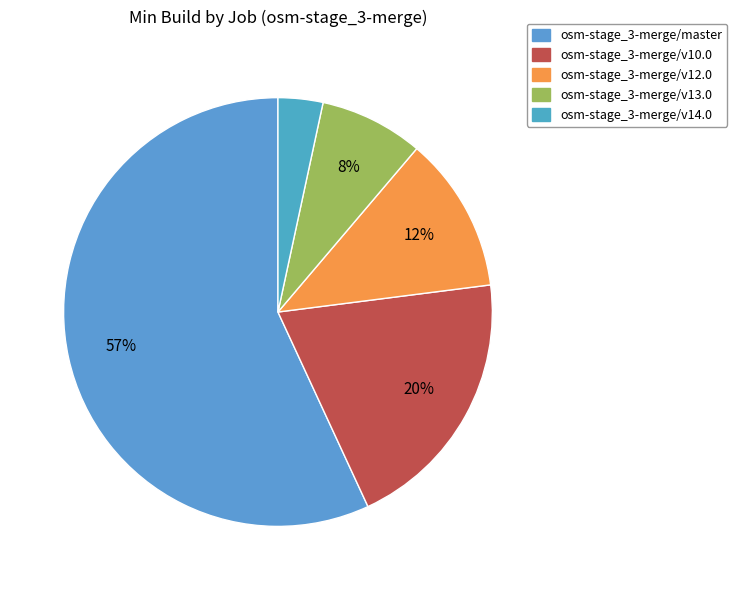

To the nearest percent, what portion does osm-stage_3-merge/v13.0 represent?

8%